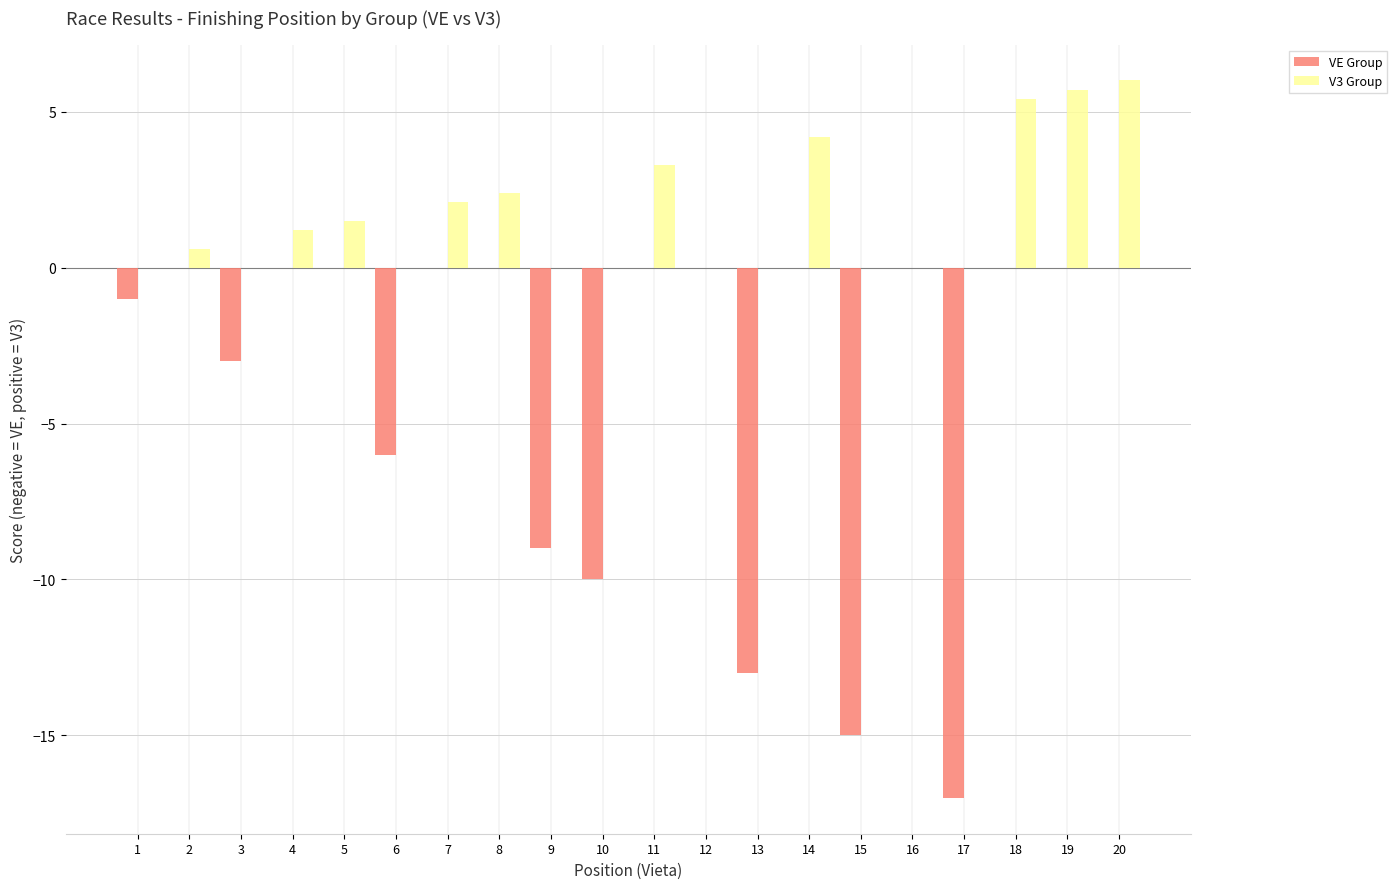

Reading left to right, transcribe all the data shown in this chart.

VE Group: 1=-1.0	2=0.0	3=-3.0	4=0.0	5=0.0	6=-6.0	7=0.0	8=0.0	9=-9.0	10=-10.0	11=0.0	12=0.0	13=-13.0	14=0.0	15=-15.0	16=0.0	17=-17.0	18=0.0	19=0.0	20=0.0
V3 Group: 1=0.0	2=0.6	3=0.0	4=1.2	5=1.5	6=0.0	7=2.1	8=2.4	9=0.0	10=0.0	11=3.3	12=0.0	13=0.0	14=4.2	15=0.0	16=0.0	17=0.0	18=5.4	19=5.7	20=6.0